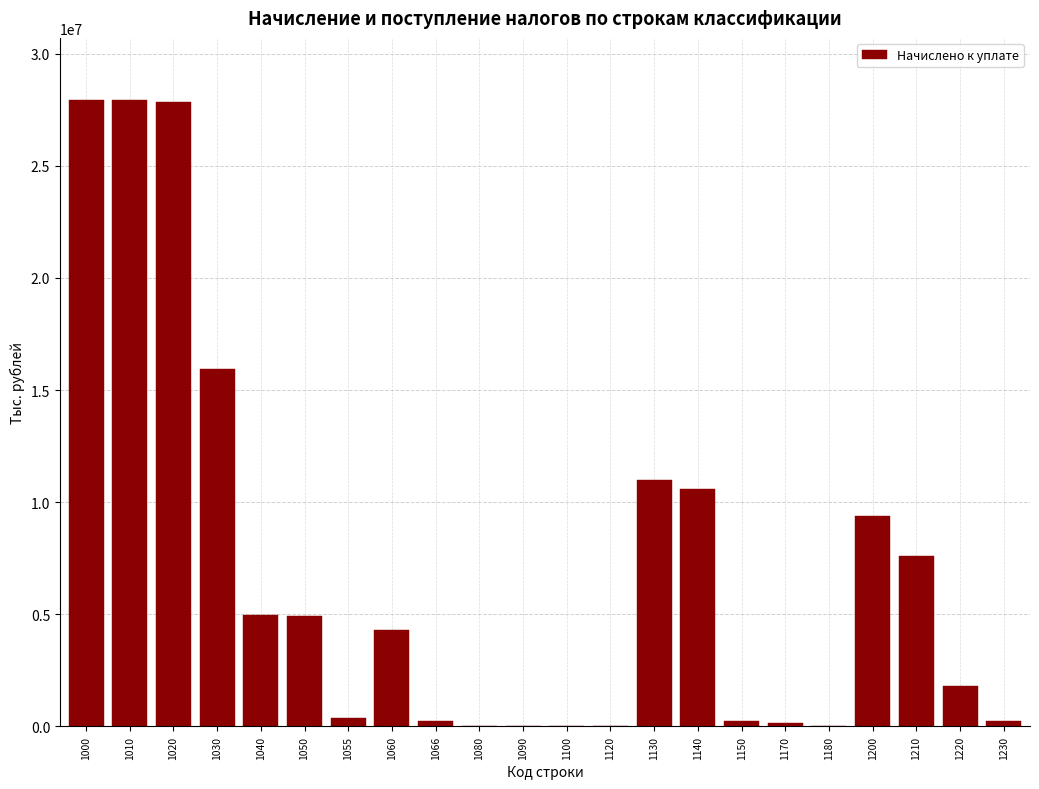

What is the sum of all values?

155449125